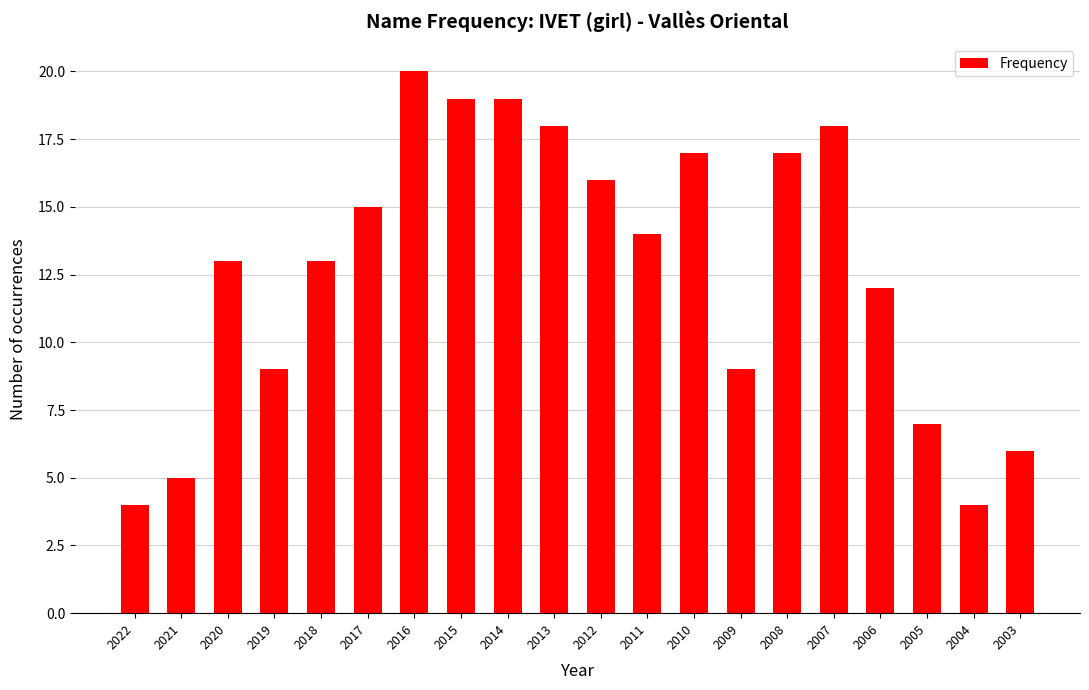

What is the sum of all values?

255